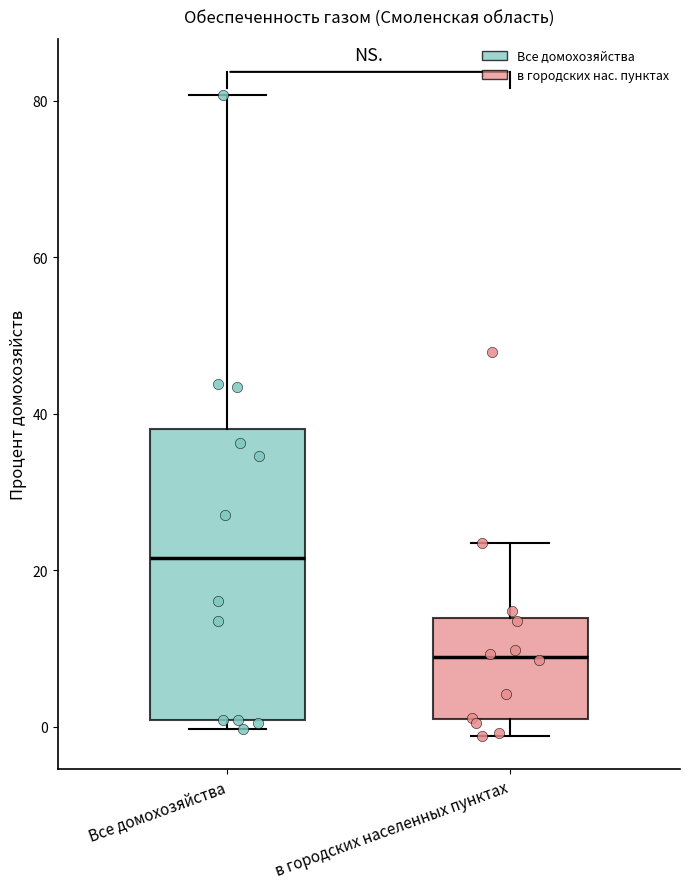

Reading left to right, transcribe this box plot: for each box, give where its median line is, the range the box spans, and where its two whiskers end, as read against the y-axis. The values are not printed on the chart, so give them approximately, as read against the axis.

Все домохозяйства: median 22, box 0 to 38, whiskers 0 (just below the box's lower edge) to 80
в городских населенных пунктах: median 8, box 0 to 14, whiskers -2 to 24